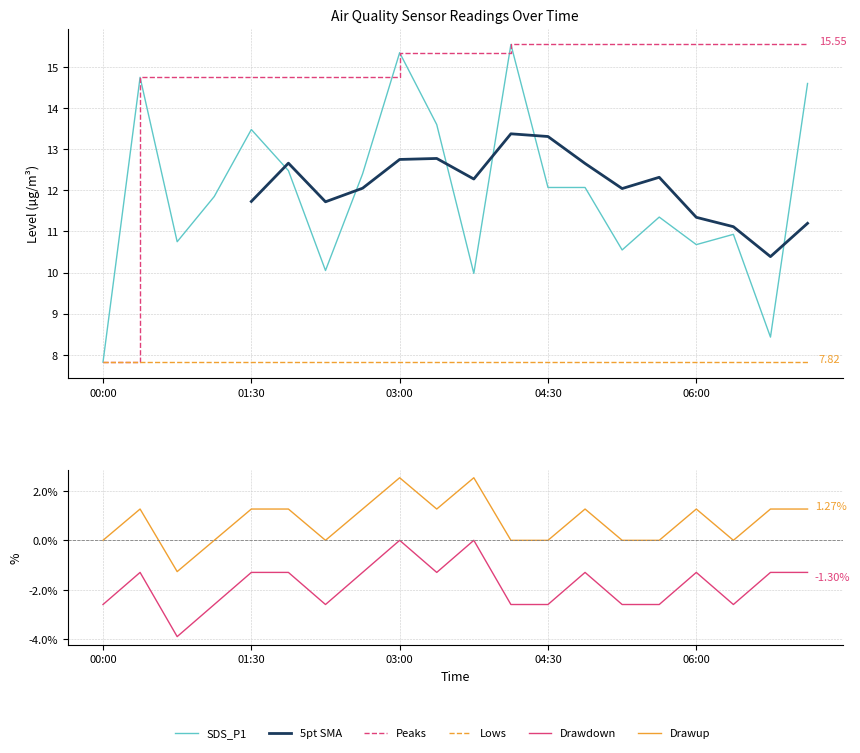

What is the difference between the highest and lowest values at 01:30?

16.0